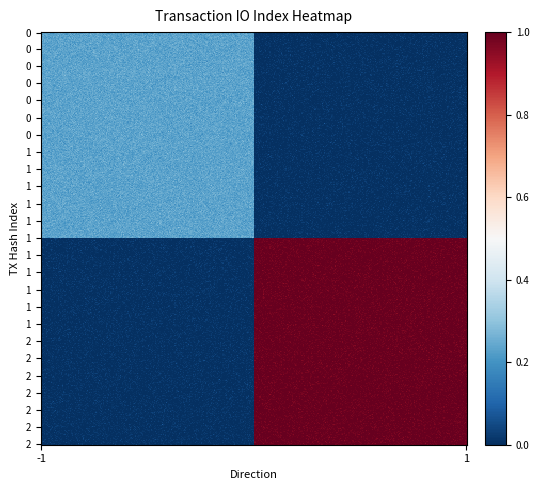

Is it true that 2c016cb5aa7b5375e665d8b810034830e8b0912 equals -1 at direction?

False